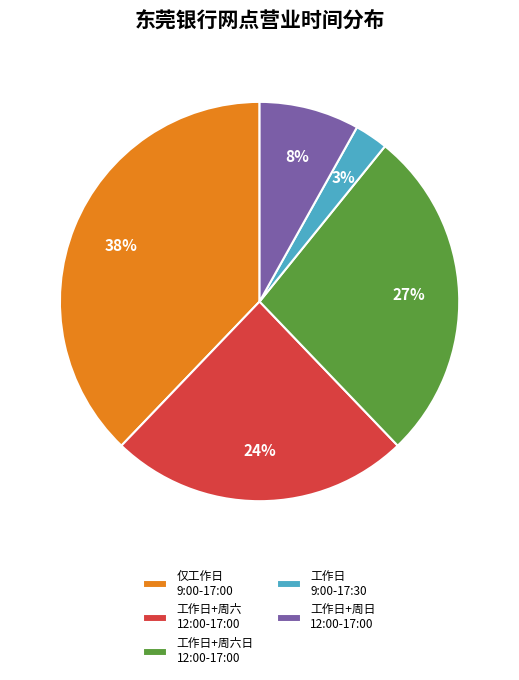

Rank the categories by value from highest to lowest.

仅工作日 9:00-17:00, 工作日+周六日 12:00-17:00, 工作日+周六 12:00-17:00, 工作日+周日 12:00-17:00, 工作日 9:00-17:30